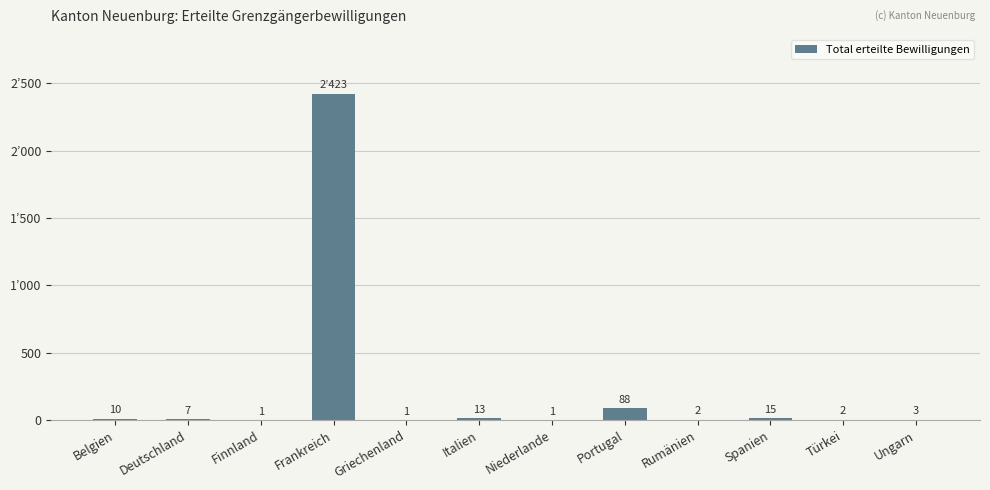

Which category has the highest value across all series?

Frankreich